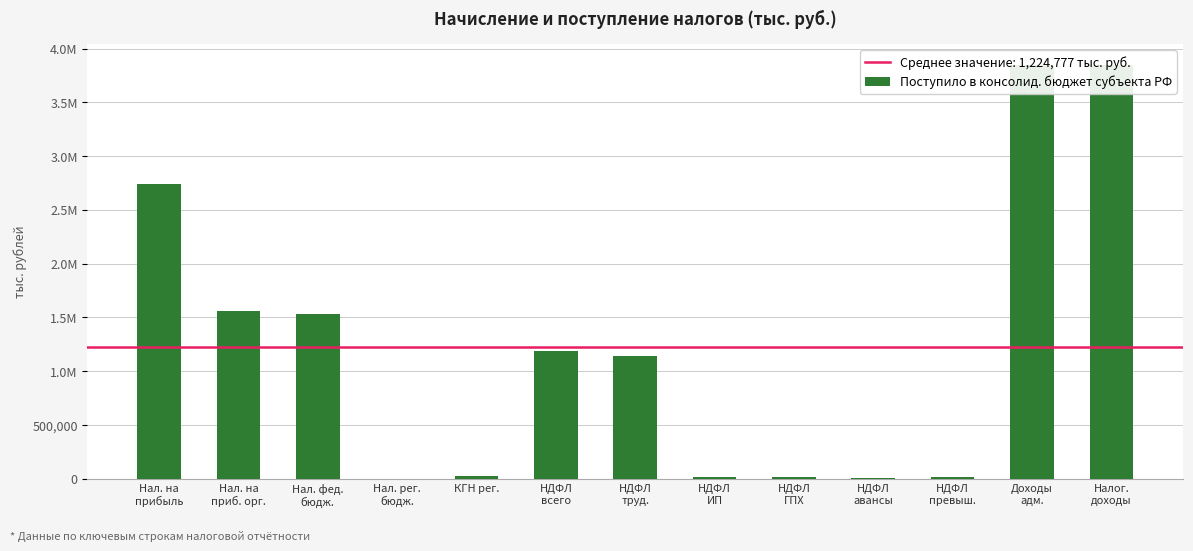

Where does the data first go above 1138206?

Нал. на
прибыль